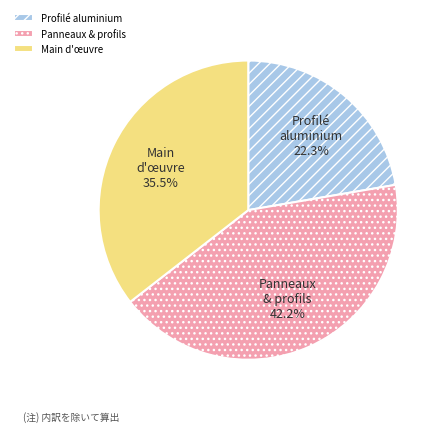

Rank the categories by value from lowest to highest.

Profilé aluminium, Main d'œuvre, Panneaux & profils